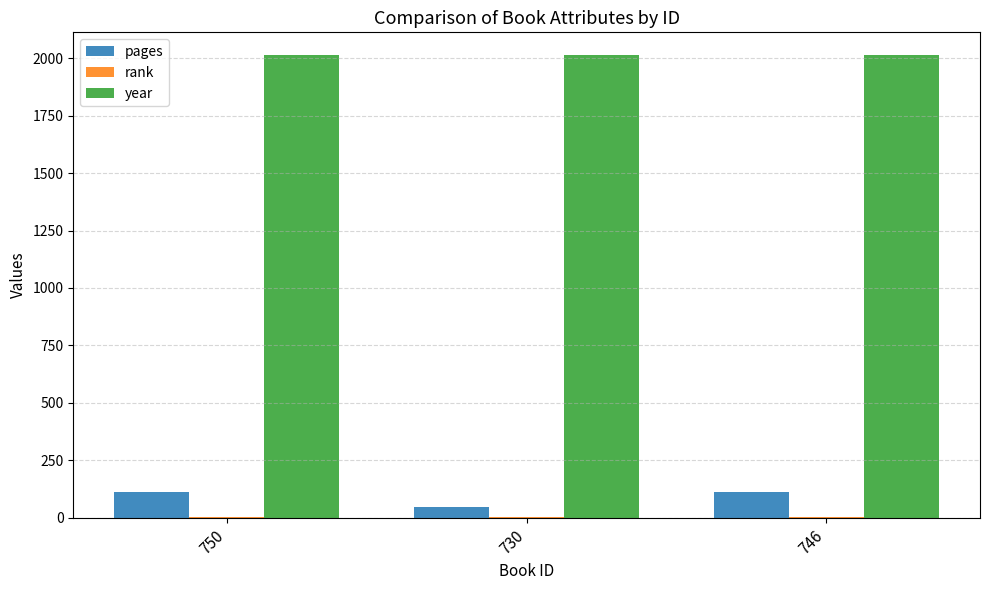

What is the maximum value for pages?

112